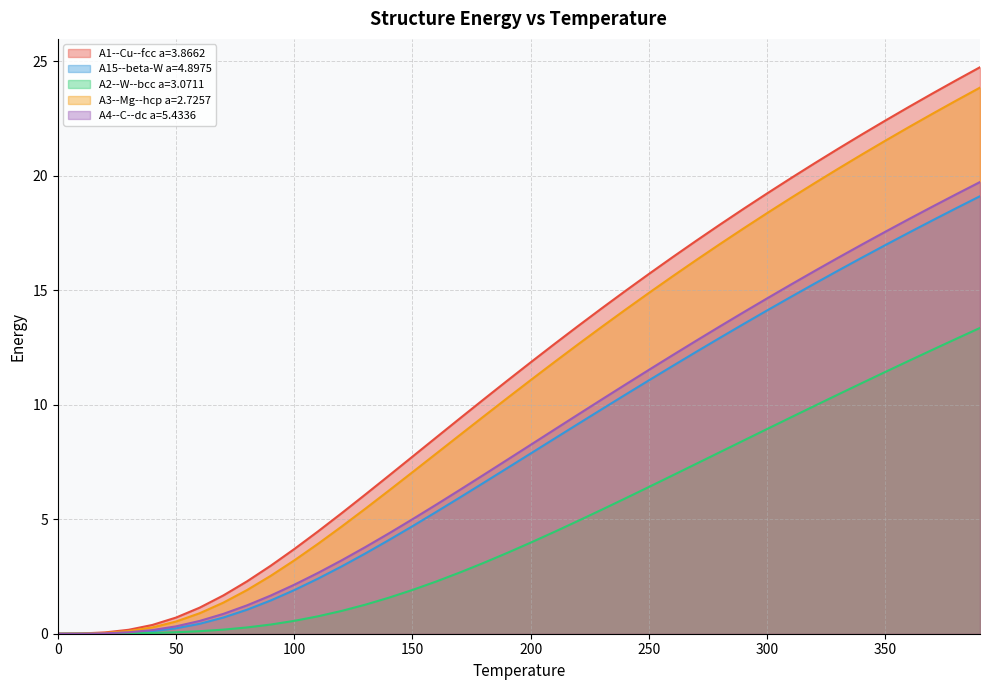

The A3--Mg--hcp a=2.7257 series shows 5.5 at 130.0. True or false?

True